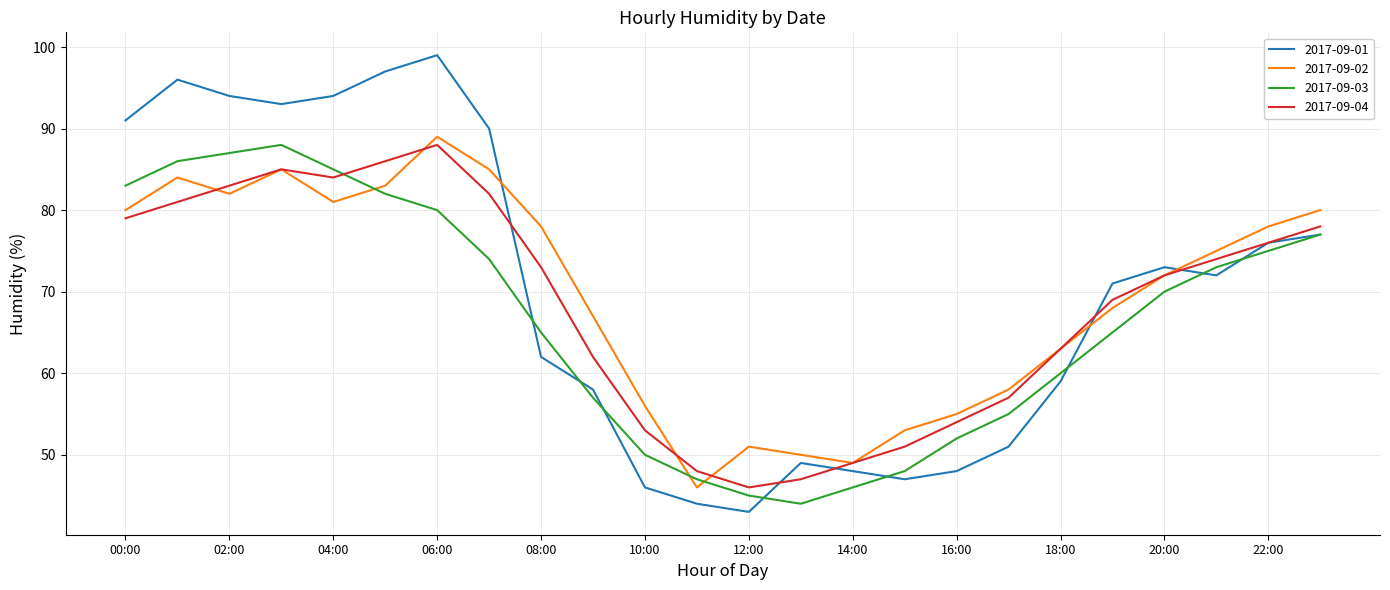

What is the maximum value for 2017-09-02?

89